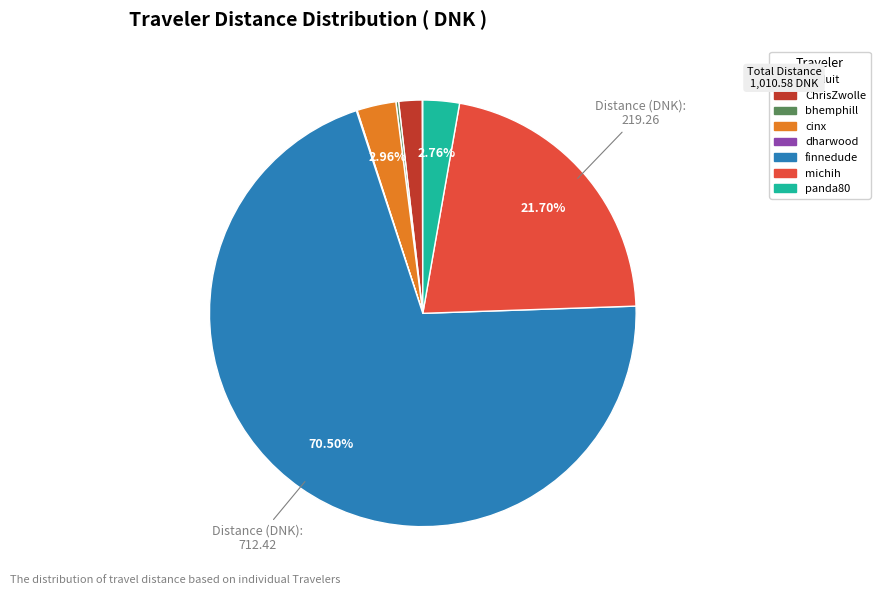

To the nearest percent, what percentage of the pie is panda80?

3%